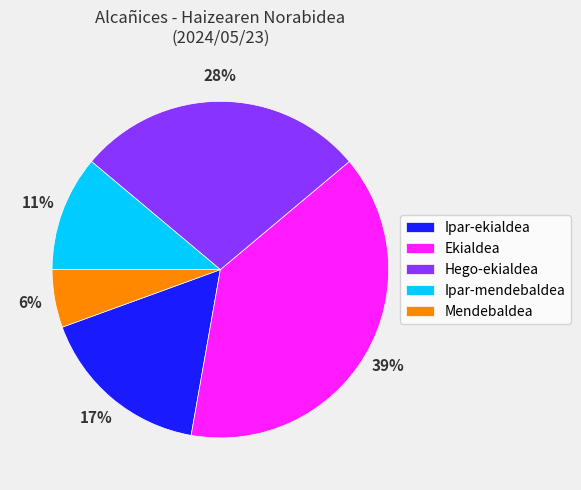

How many slices are in this pie chart?

5